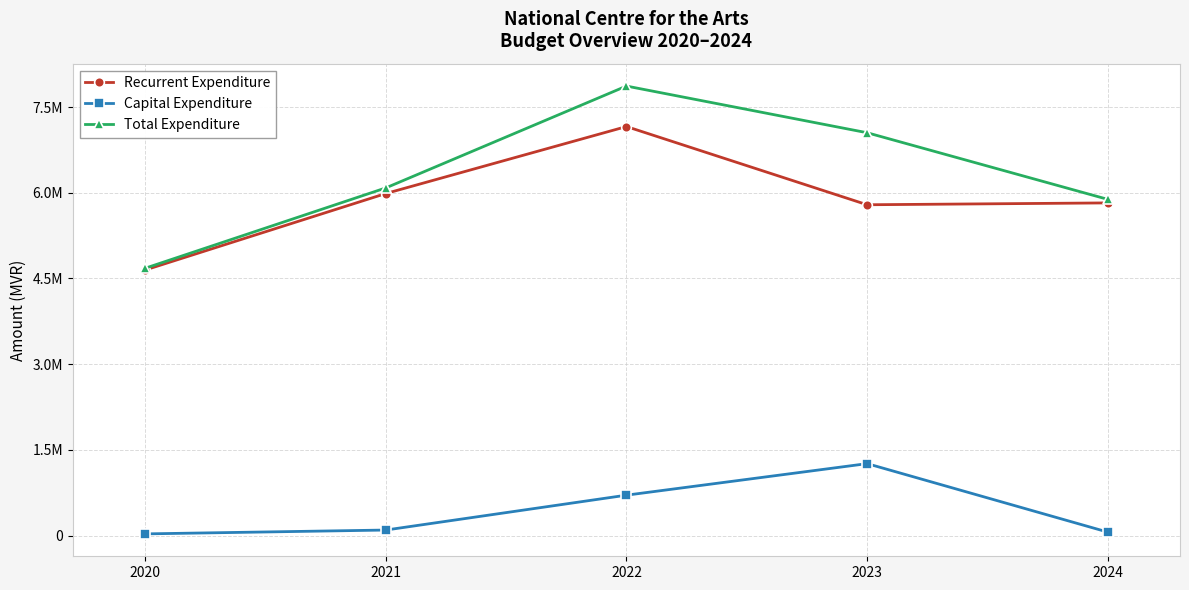

What is the difference between the highest and lowest values at 2021?

5986819